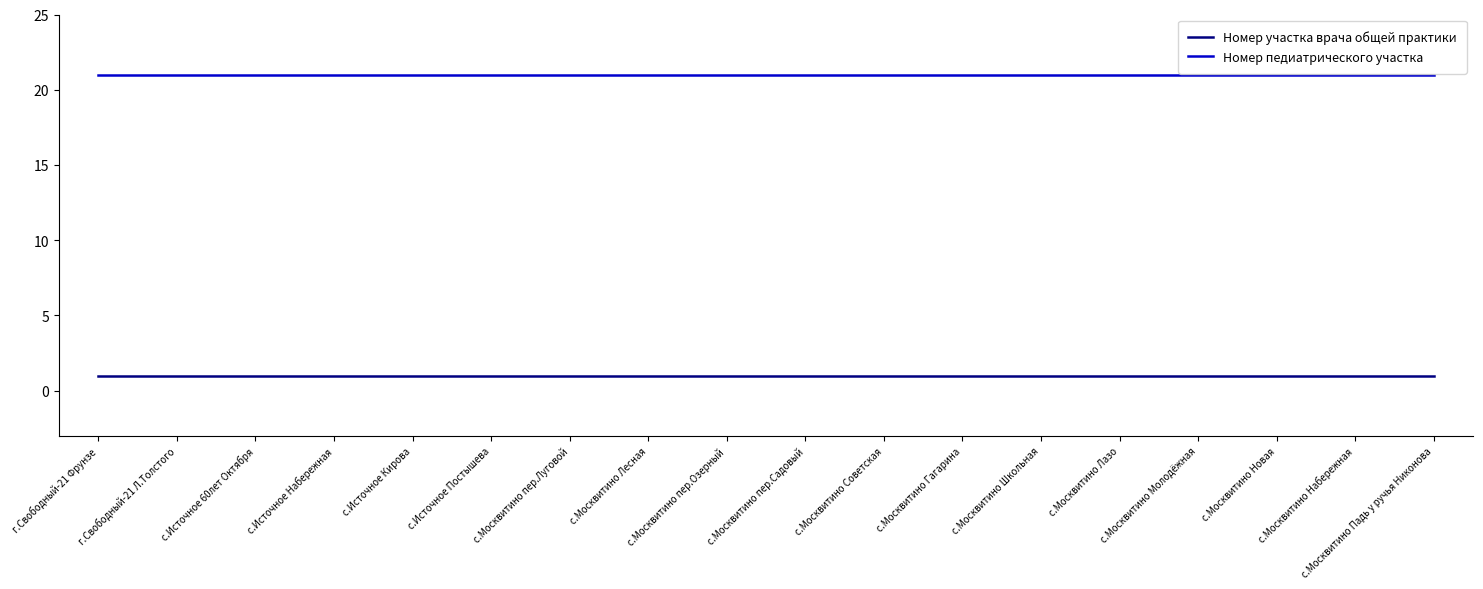

Reading left to right, what are all the values shown in this chart?

Номер участка врача общей практики: 1	1	1	1	1	1	1	1	1	1	1	1	1	1	1	1	1	1
Номер педиатрического участка: 21	21	21	21	21	21	21	21	21	21	21	21	21	21	21	21	21	21